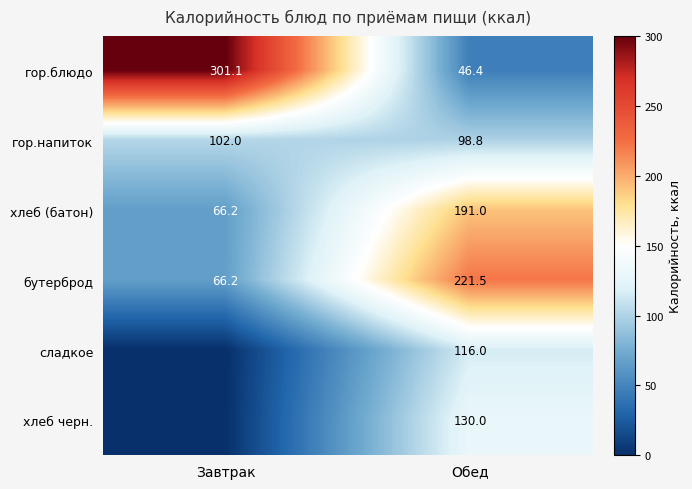

What is the difference between the maximum and minimum values in the гор.блюдо series?

254.7